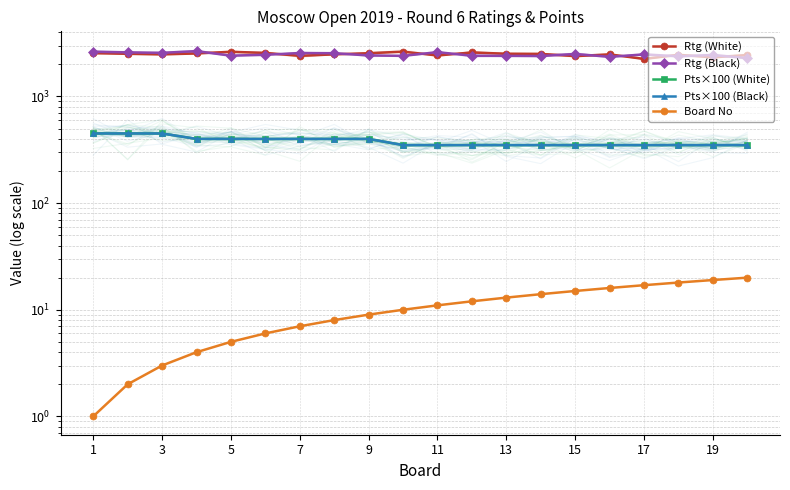

How many values in the Pts×100 (Black) series exceed 350?

9